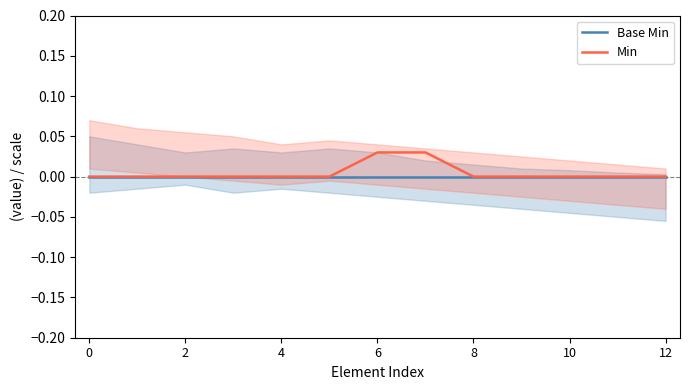

What are all the series names shown in the legend?

Base Min, Min